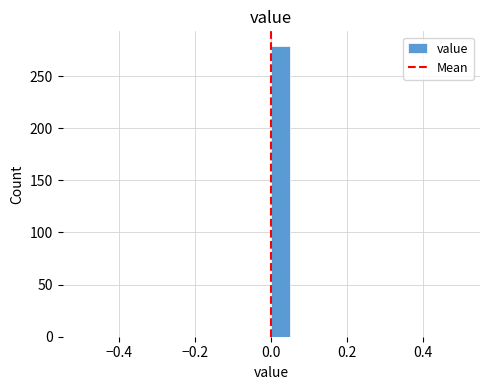

Read against the x-axis, roughly where is the centre of the tallest bar?

0.02